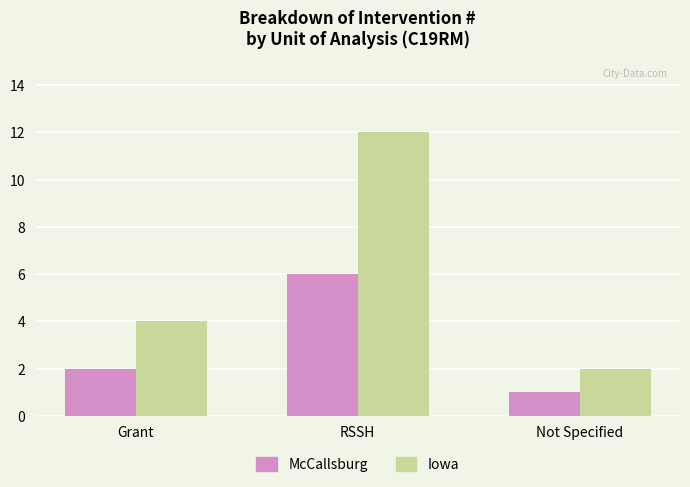

At Grant, list the series in order from smallest to largest.

McCallsburg, Iowa